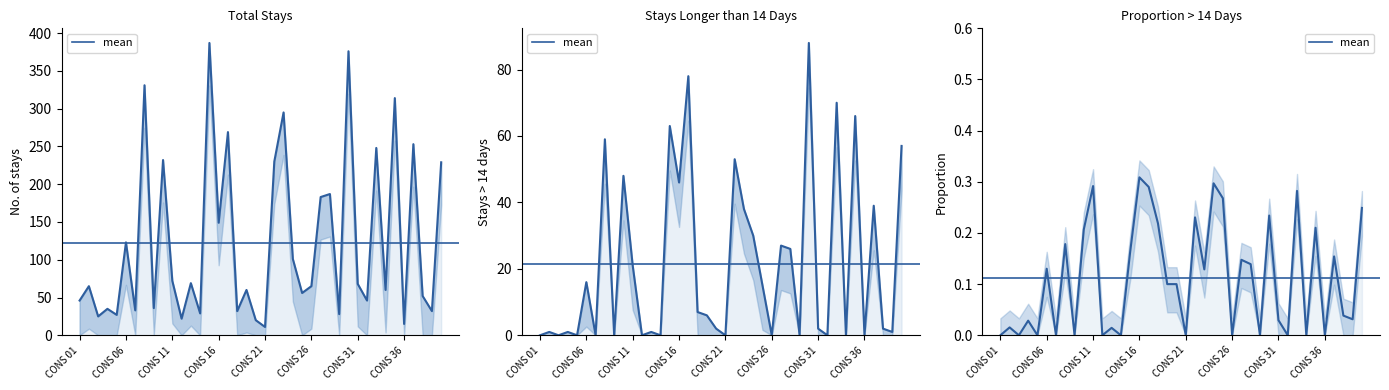

List the series in order of their peak value, highest first.

No. of stays in 2023-24, No. of stays longer than 14 days, Proportion of stays longer than 14 days